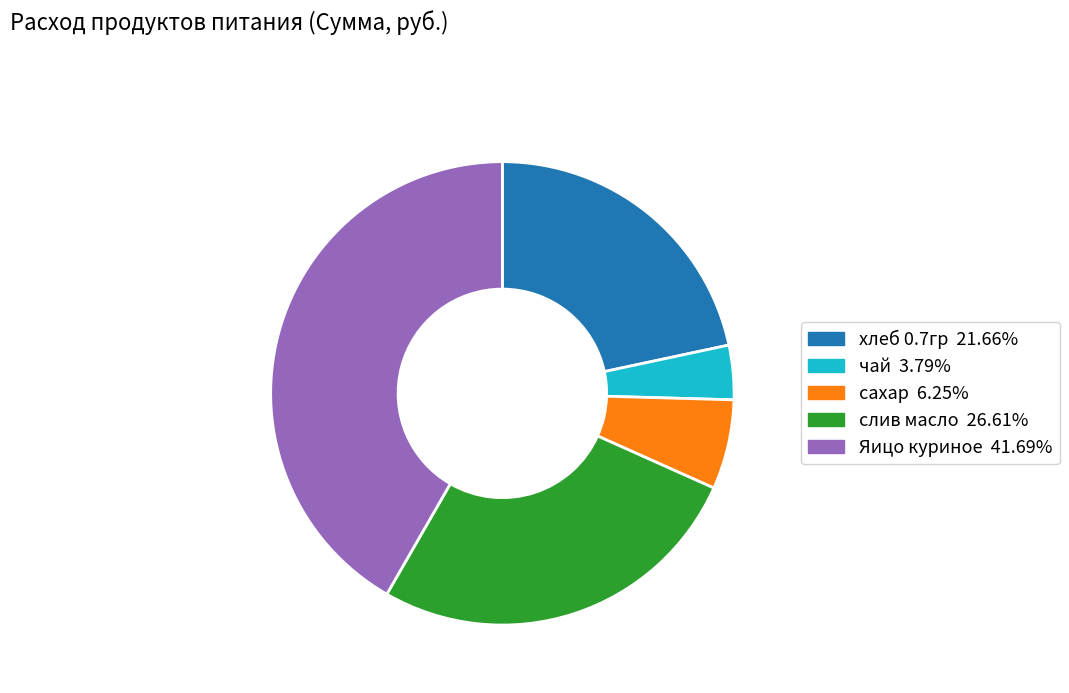

Do сахар and Яицо куриное together represent more than half of the pie?

No